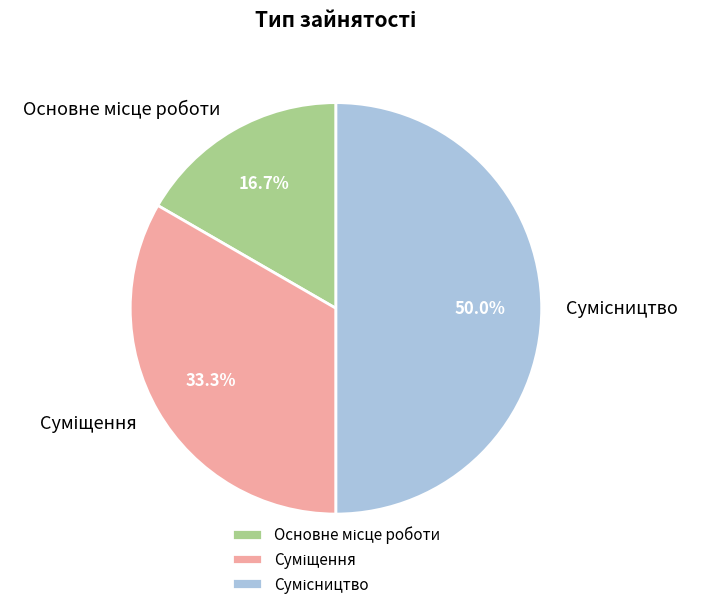

Count the number of slices in the pie.

3